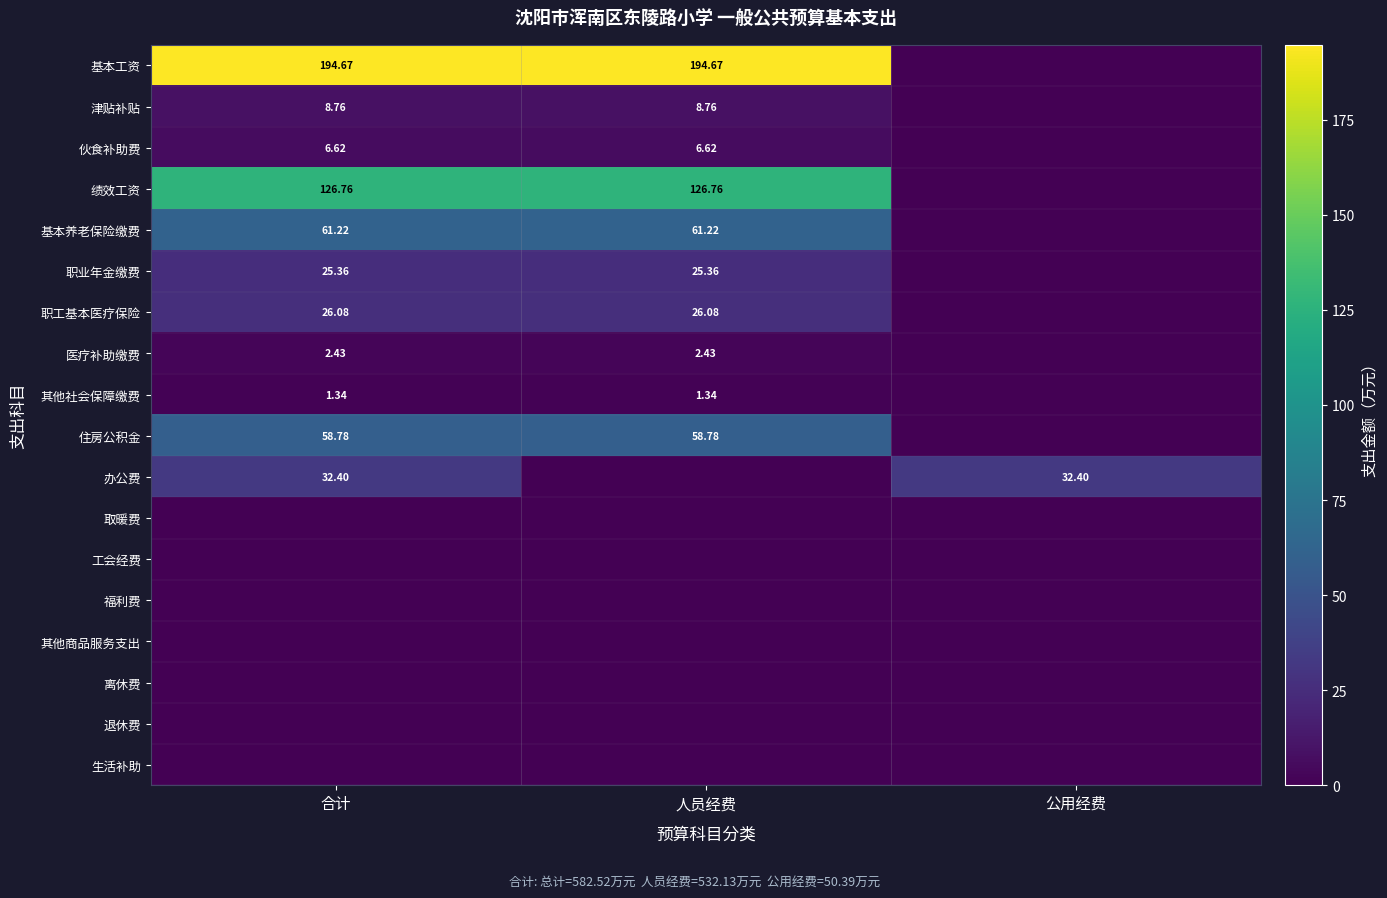

What is the spread (max minus min) of values at 公用经费?

32.4